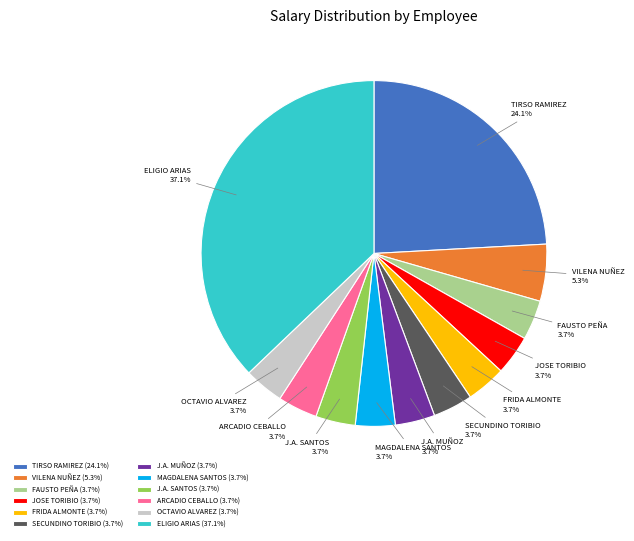

Is there a majority slice in this chart?

No